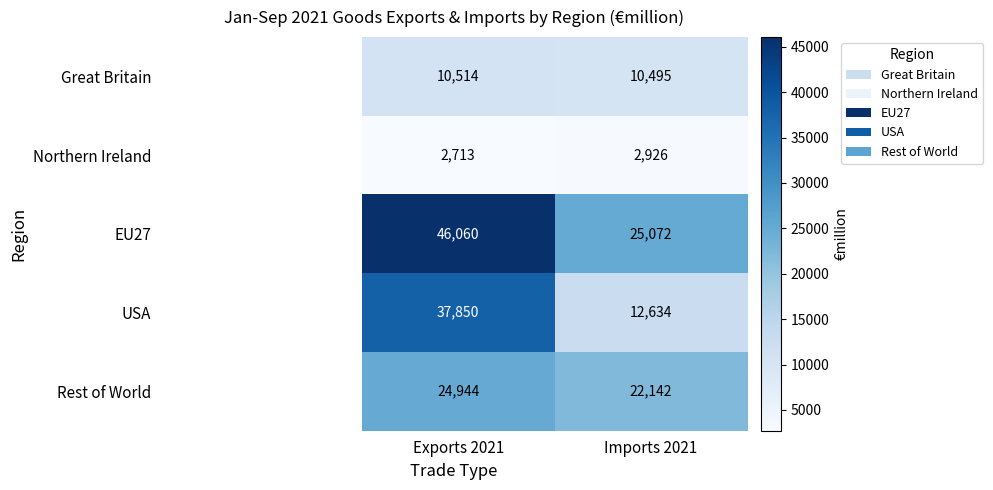

Which series has the largest range (max minus min)?

USA